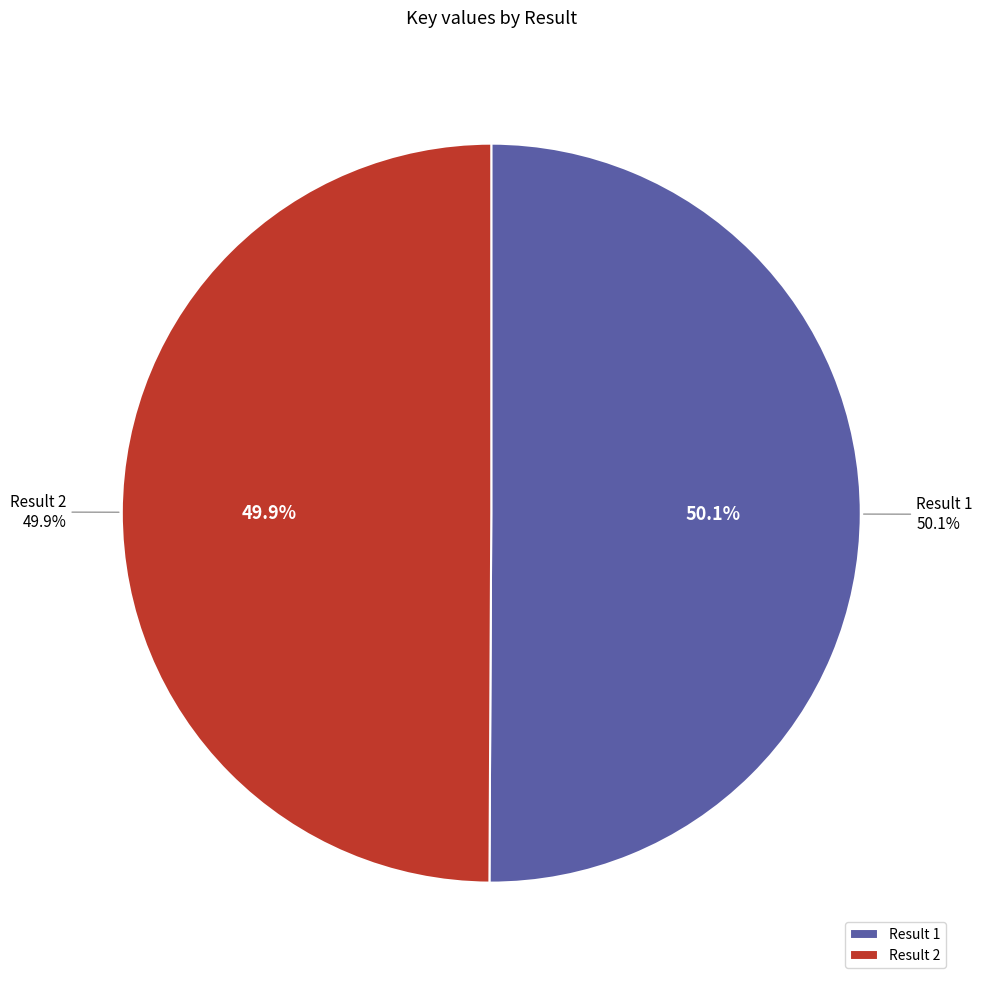

To the nearest percent, what portion does 2 represent?

50%